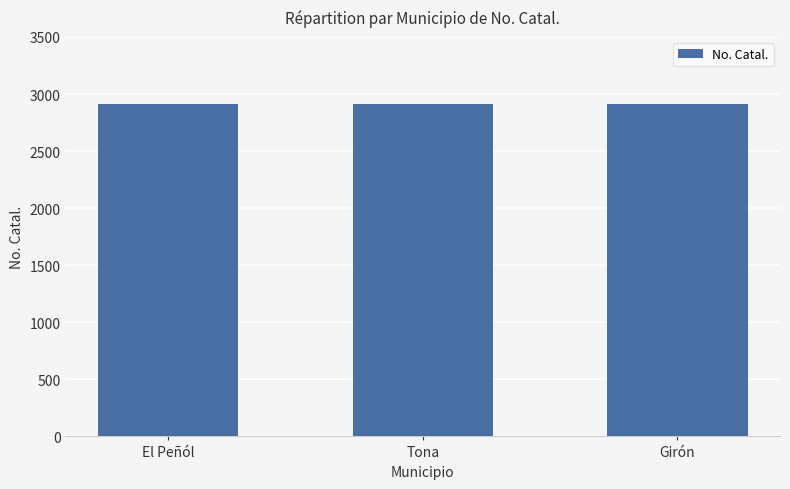

Read the value at El Peñól.

2913